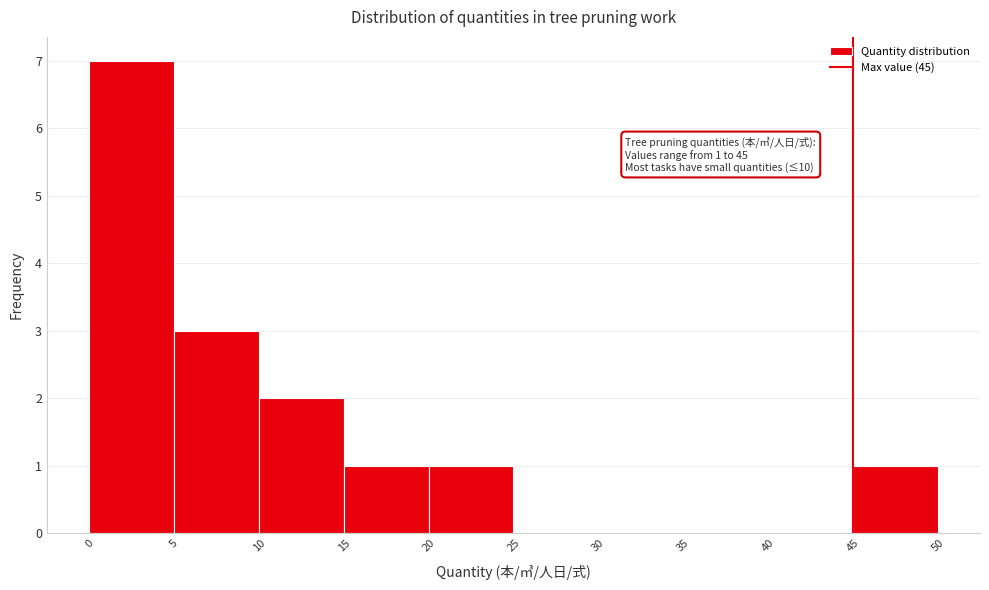

Over which range of the x-axis is the bar tallest?

0 to 5